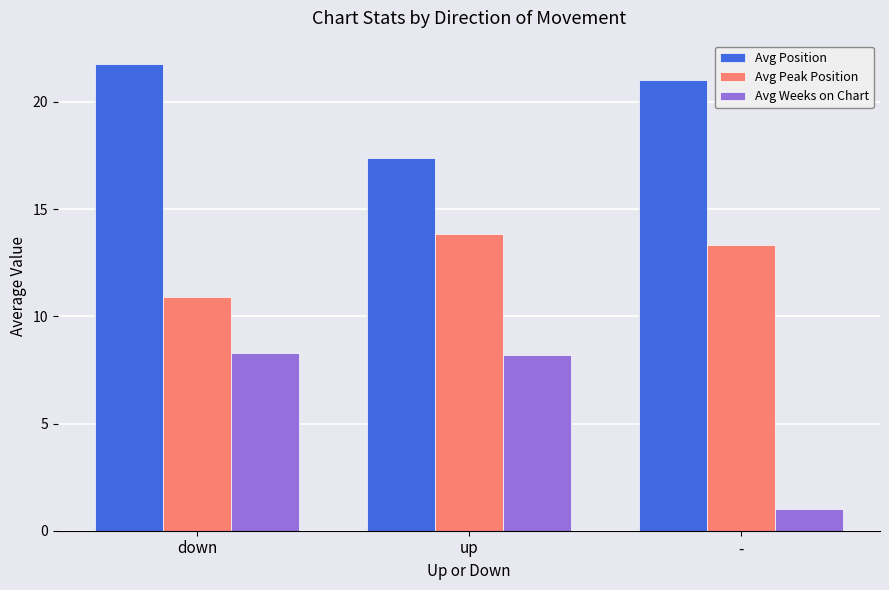

List the series in order of their overall mean, highest first.

Avg Position, Avg Peak Position, Avg Weeks on Chart